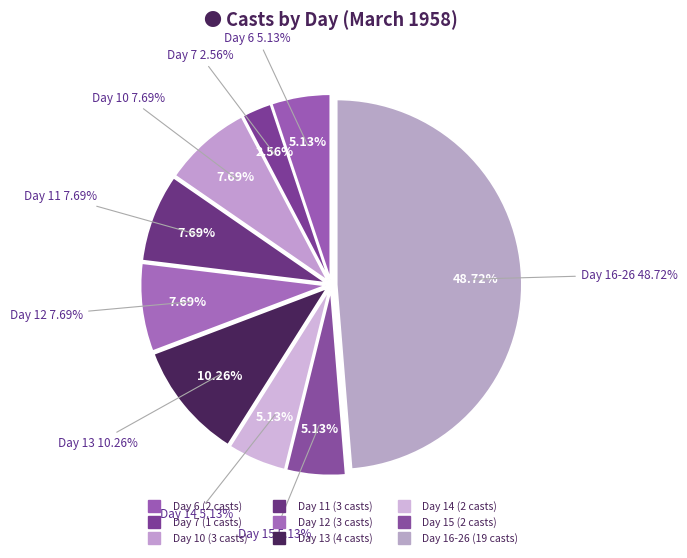

To the nearest percent, what is the difference between the largest and smallest slice percentages?

46%